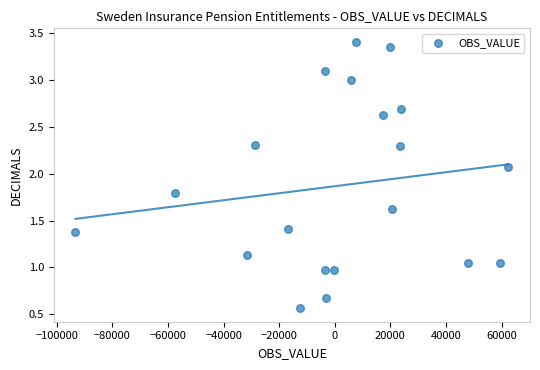

What is the range of X values (max minus min)?

155748.0